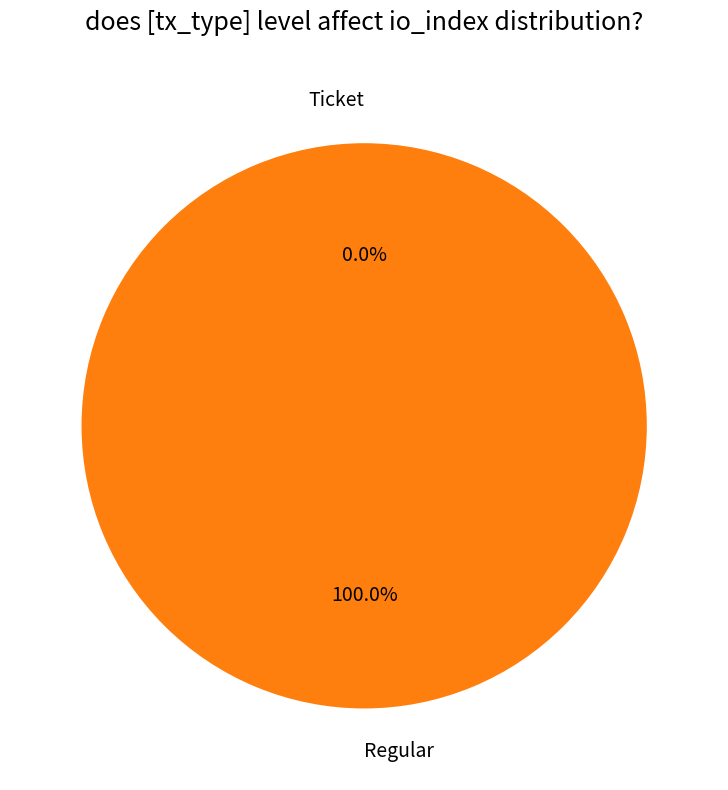

Is it true that Regular is 99% of the pie?

False